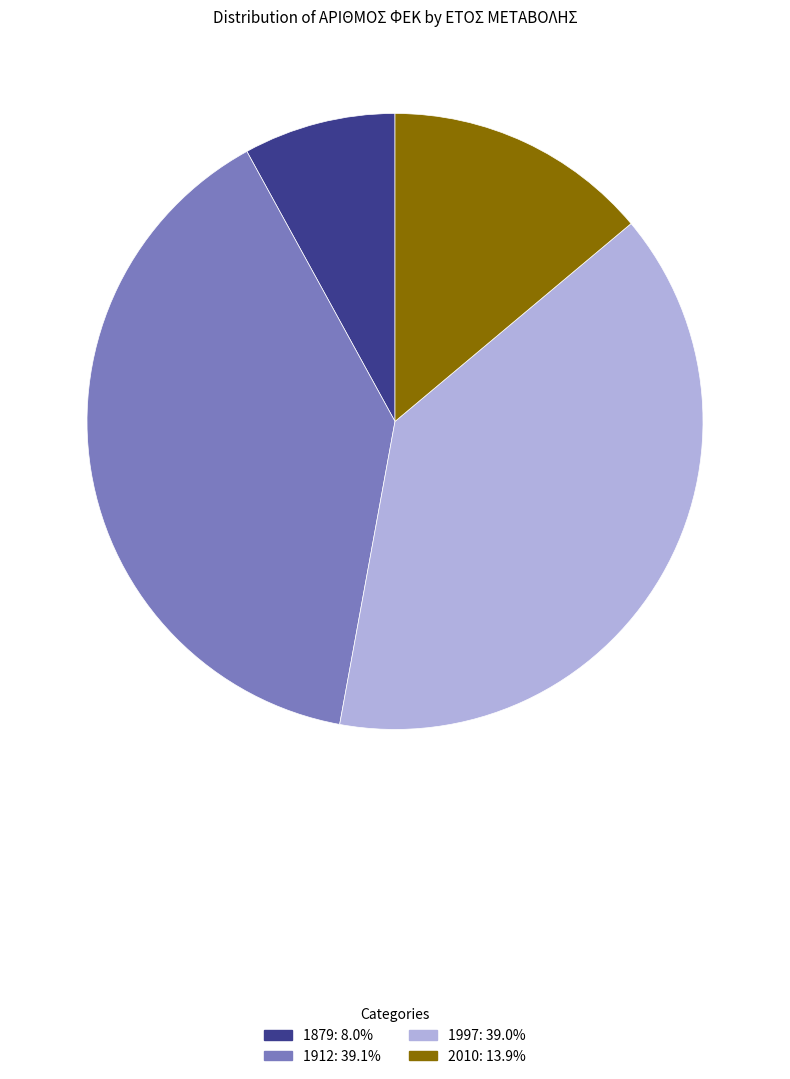

Is there any slice that represents more than half of the pie?

No